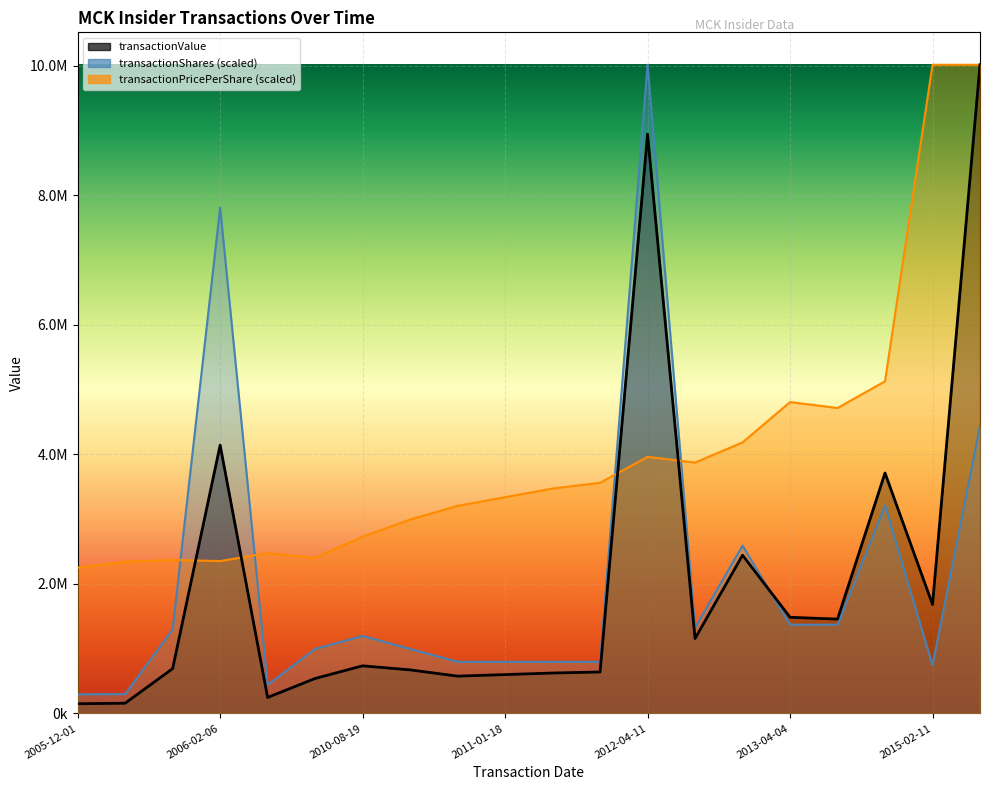

What is the maximum value for transactionShares?

10017675.0